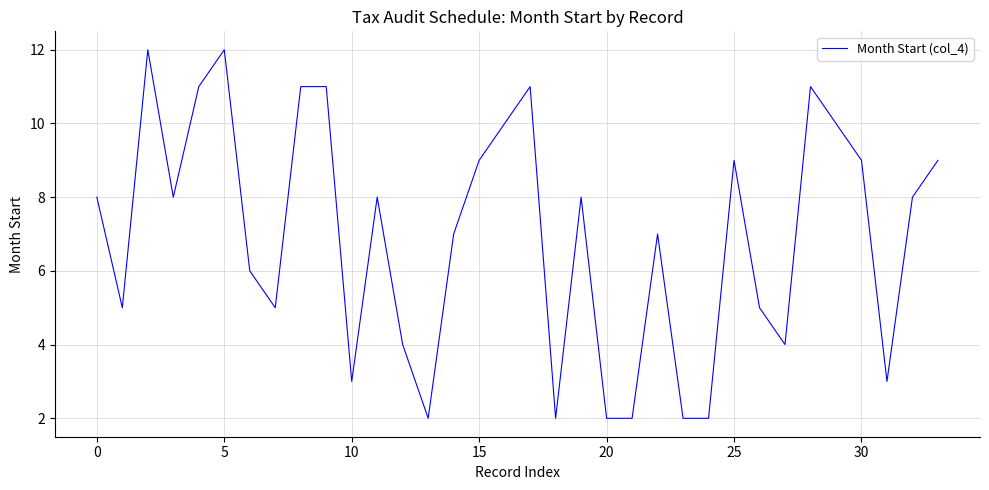

What is the difference between the maximum and minimum values?

10